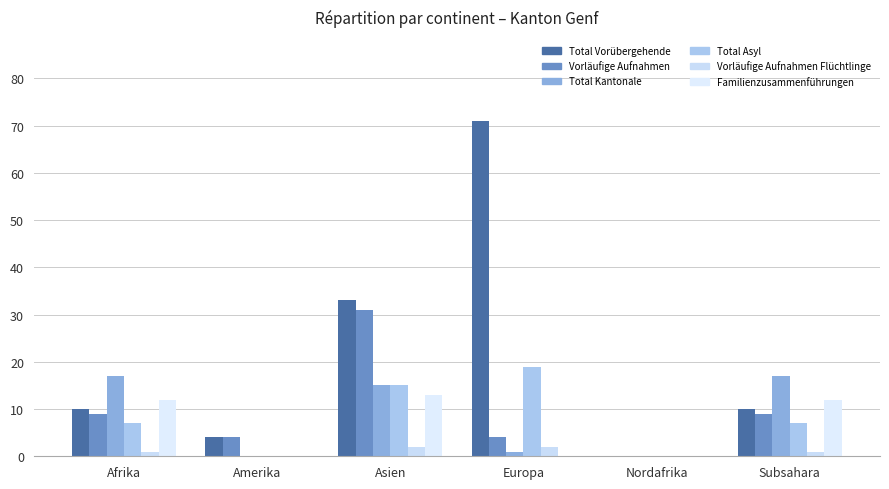

Between Afrika and Subsahara, which series saw the biggest shift?

Total Vorübergehende